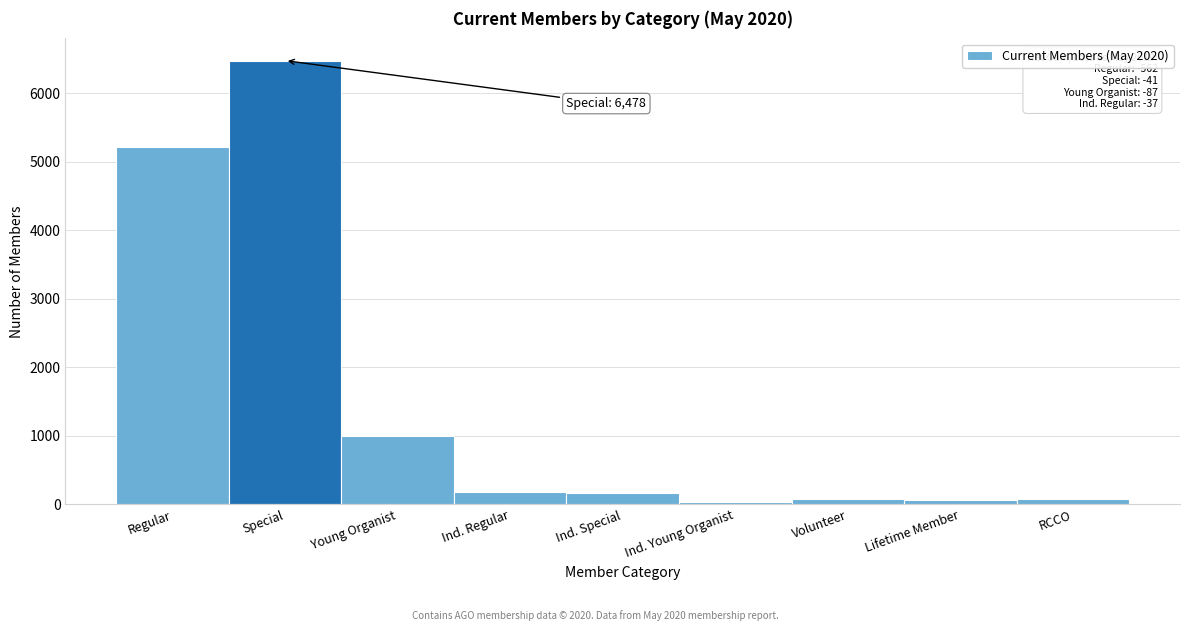

At which label is the value closest to 3256?

Regular